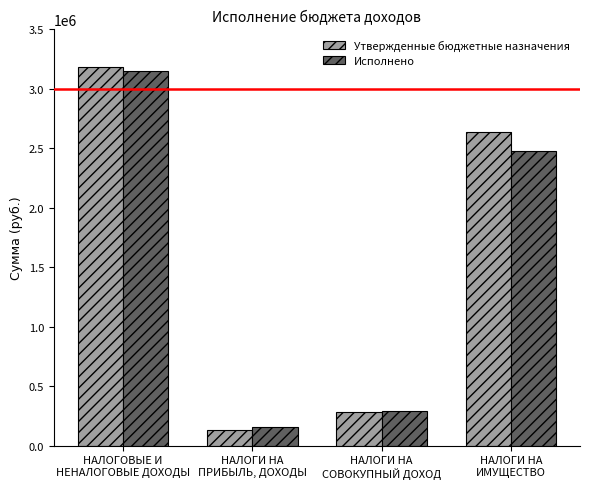

What is the greatest value displayed?

3184750.0